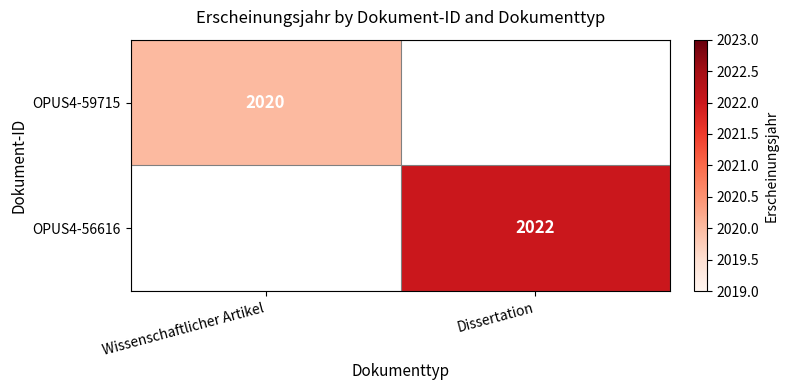

The value of OPUS4-59715 at Wissenschaftlicher Artikel is 3163. True or false?

False